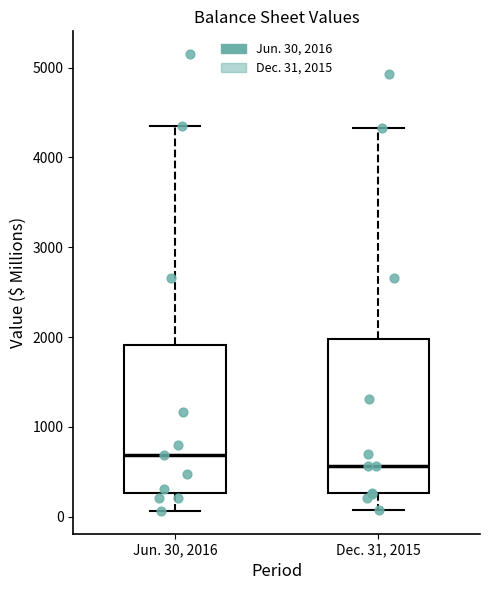

Which box's median line is the highest?

Jun. 30, 2016